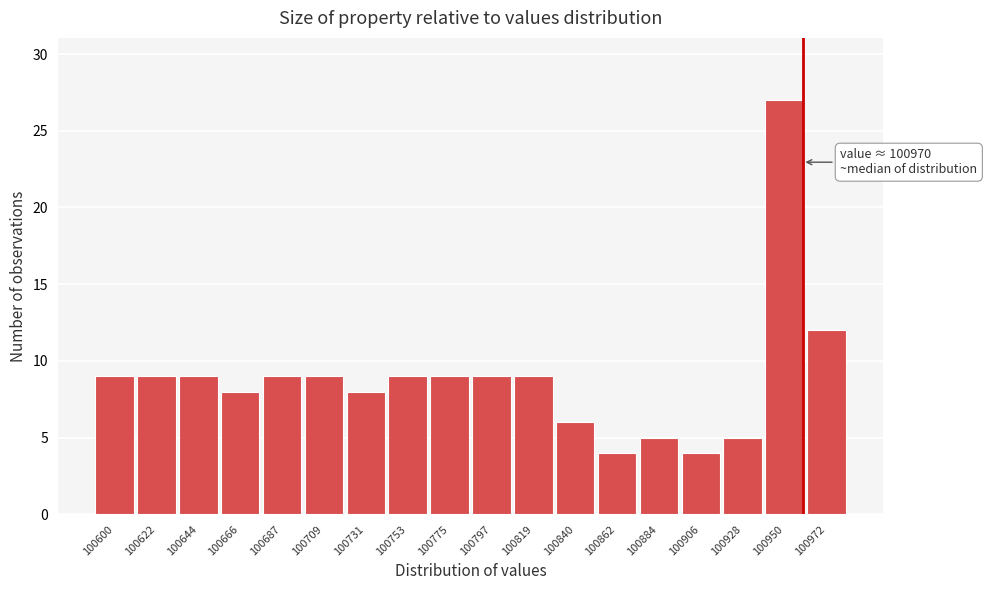

Reading left to right, transcribe all the data shown in this chart.

100600=9	100622=9	100644=9	100666=8	100687=9	100709=9	100731=8	100753=9	100775=9	100797=9	100819=9	100840=6	100862=4	100884=5	100906=4	100928=5	100950=27	100972=12